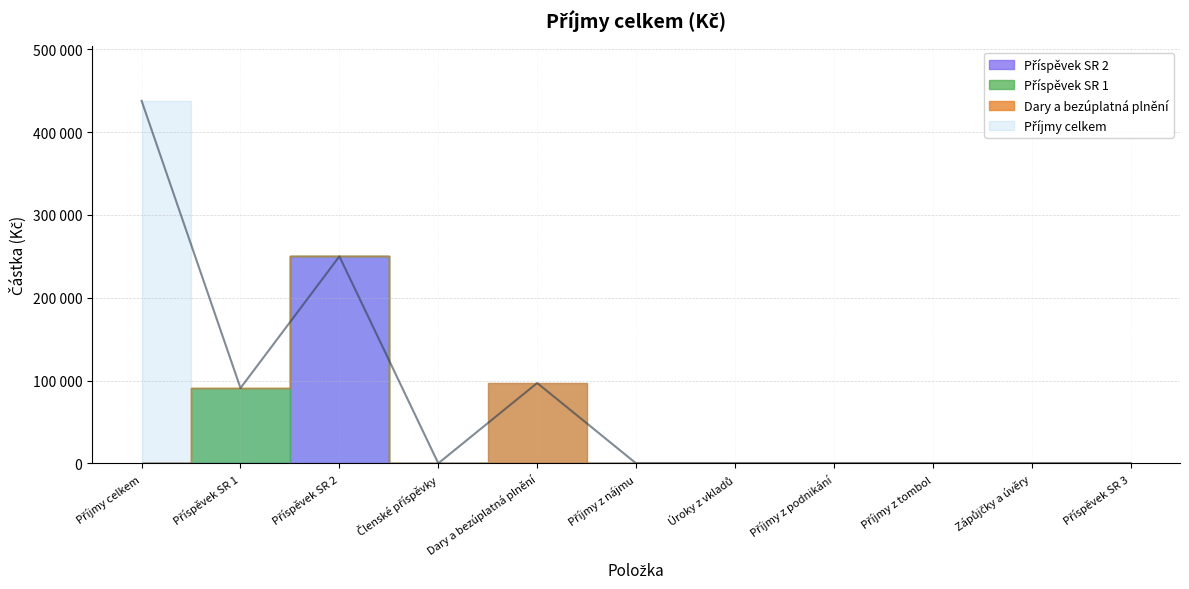

How many positive values are there?

4